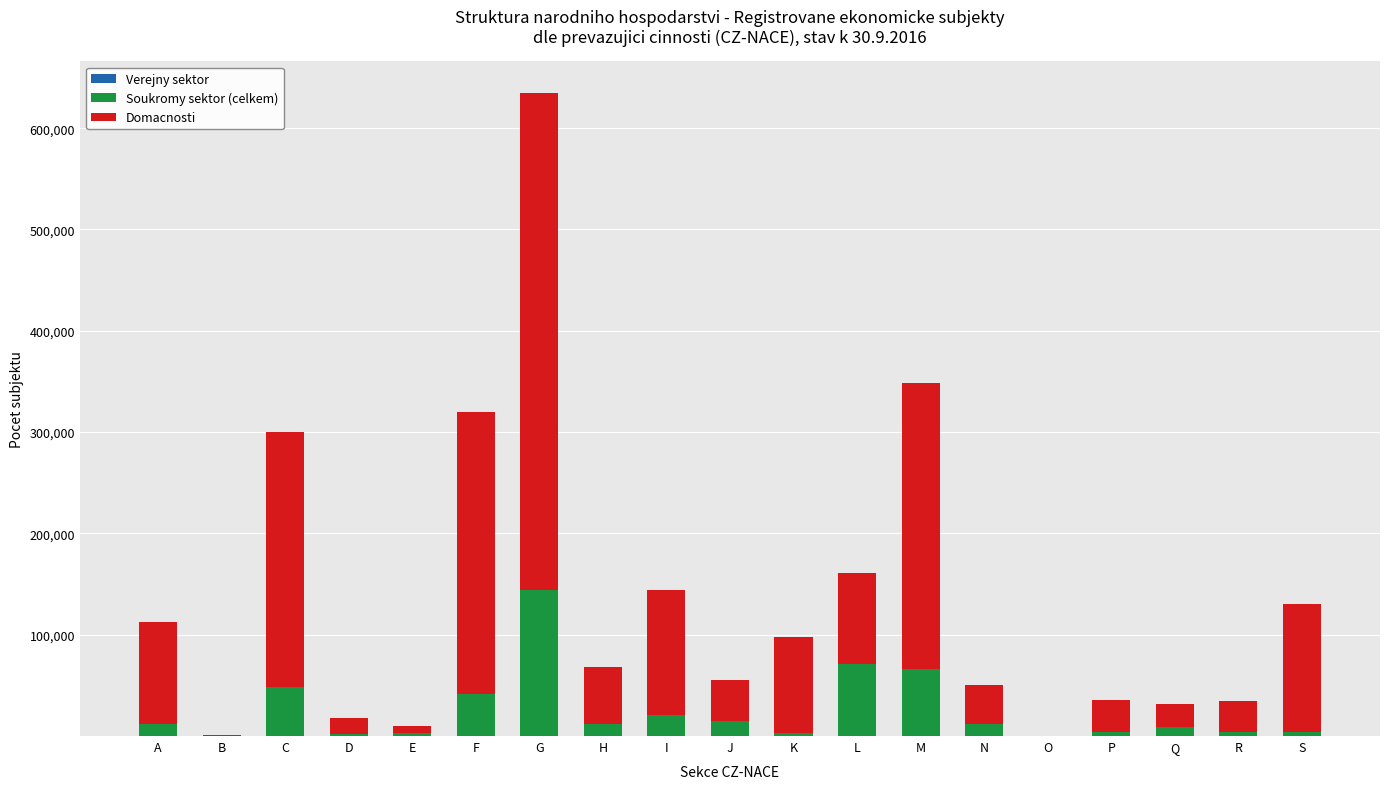

Count the number of data series in this chart.

3